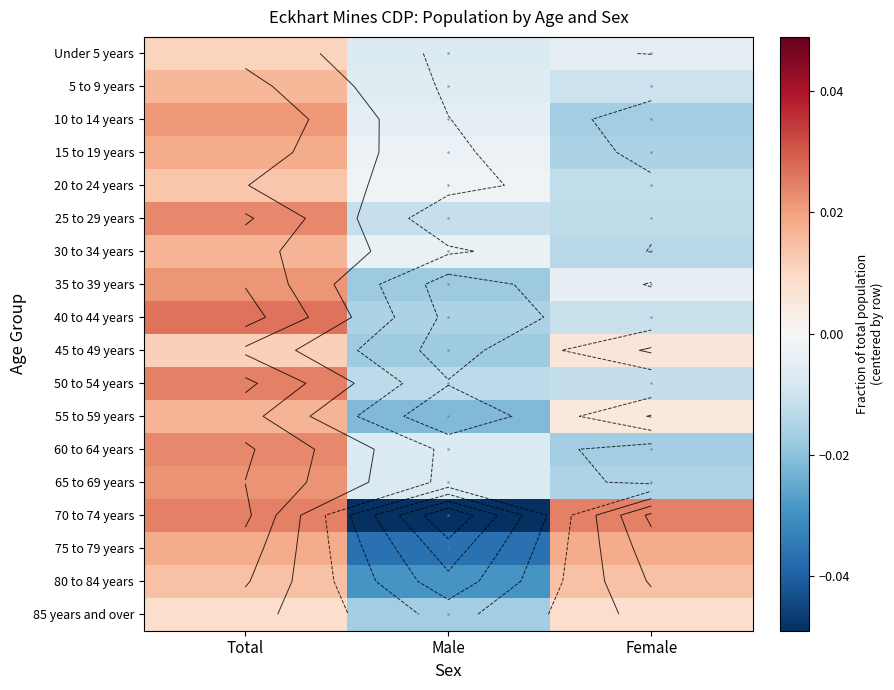

Which series changed the most between Total and Female?

60 to 64 years